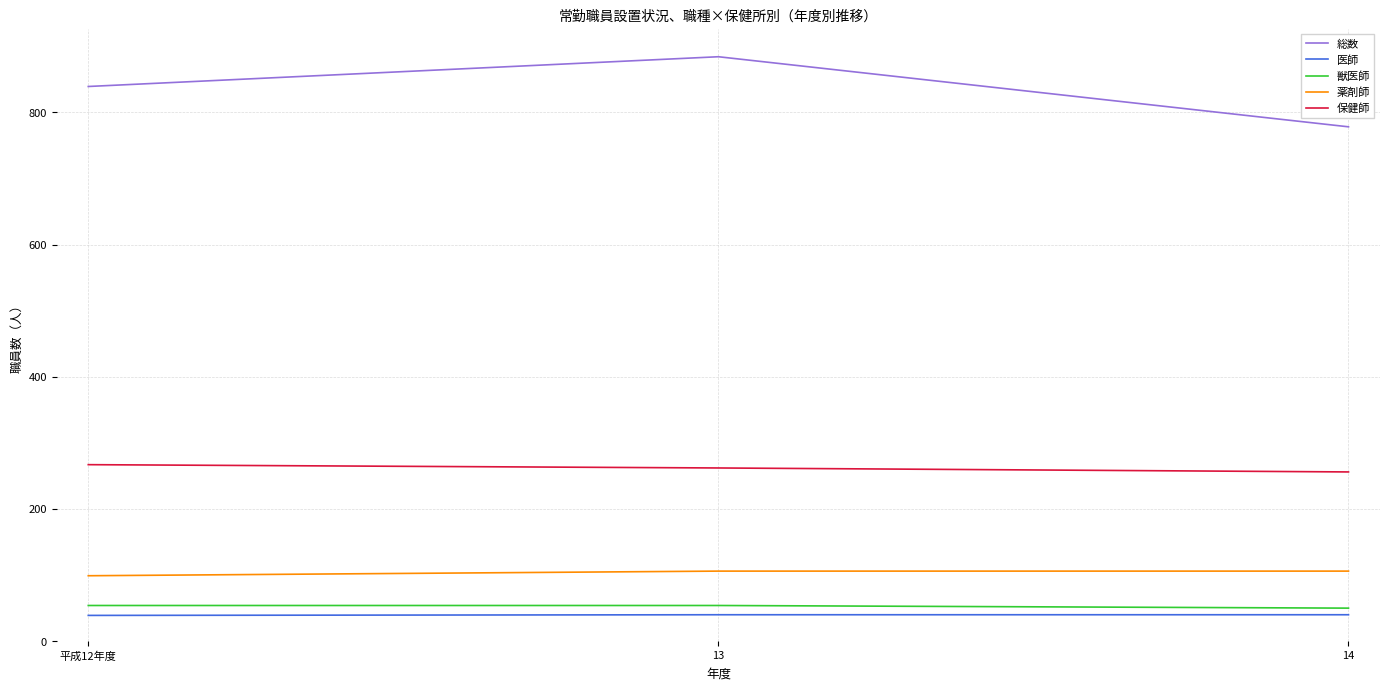

At 13, list the series in order from smallest to largest.

医師, 獣医師, 薬剤師, 保健師, 総数